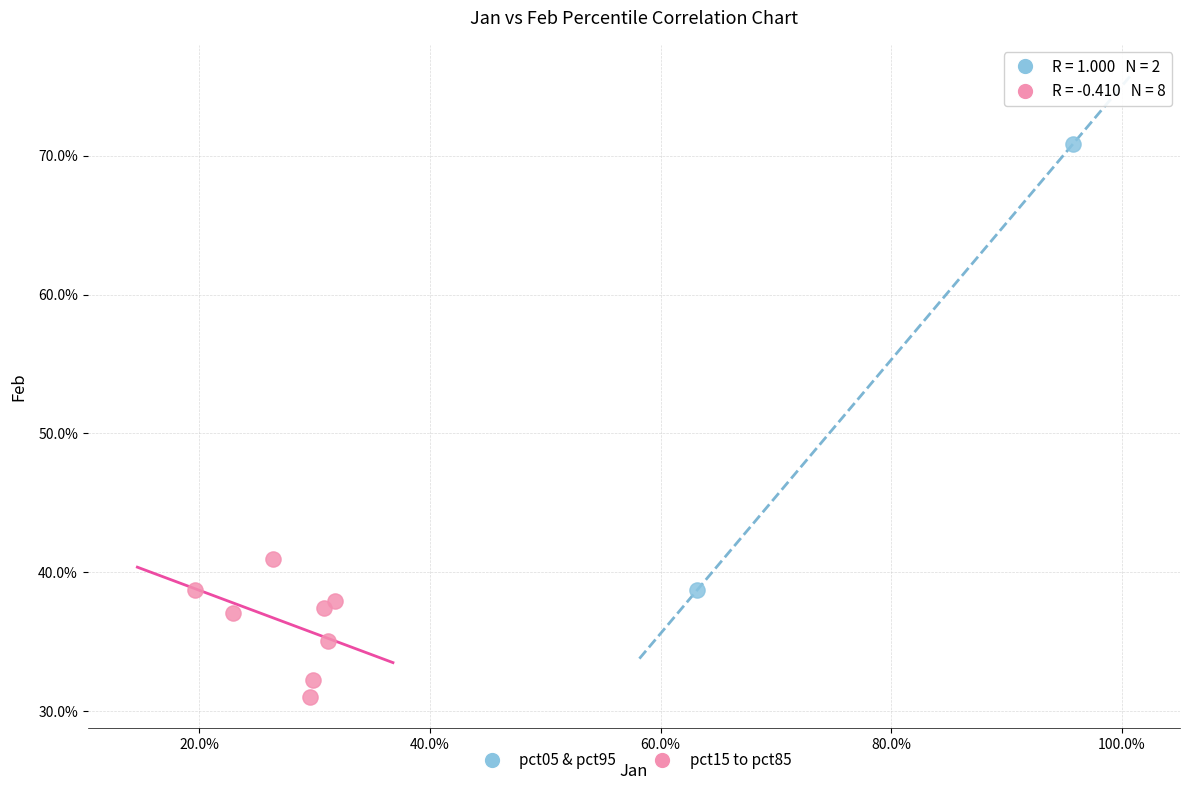

Which series reaches the maximum Y coordinate?

pct05 & pct95